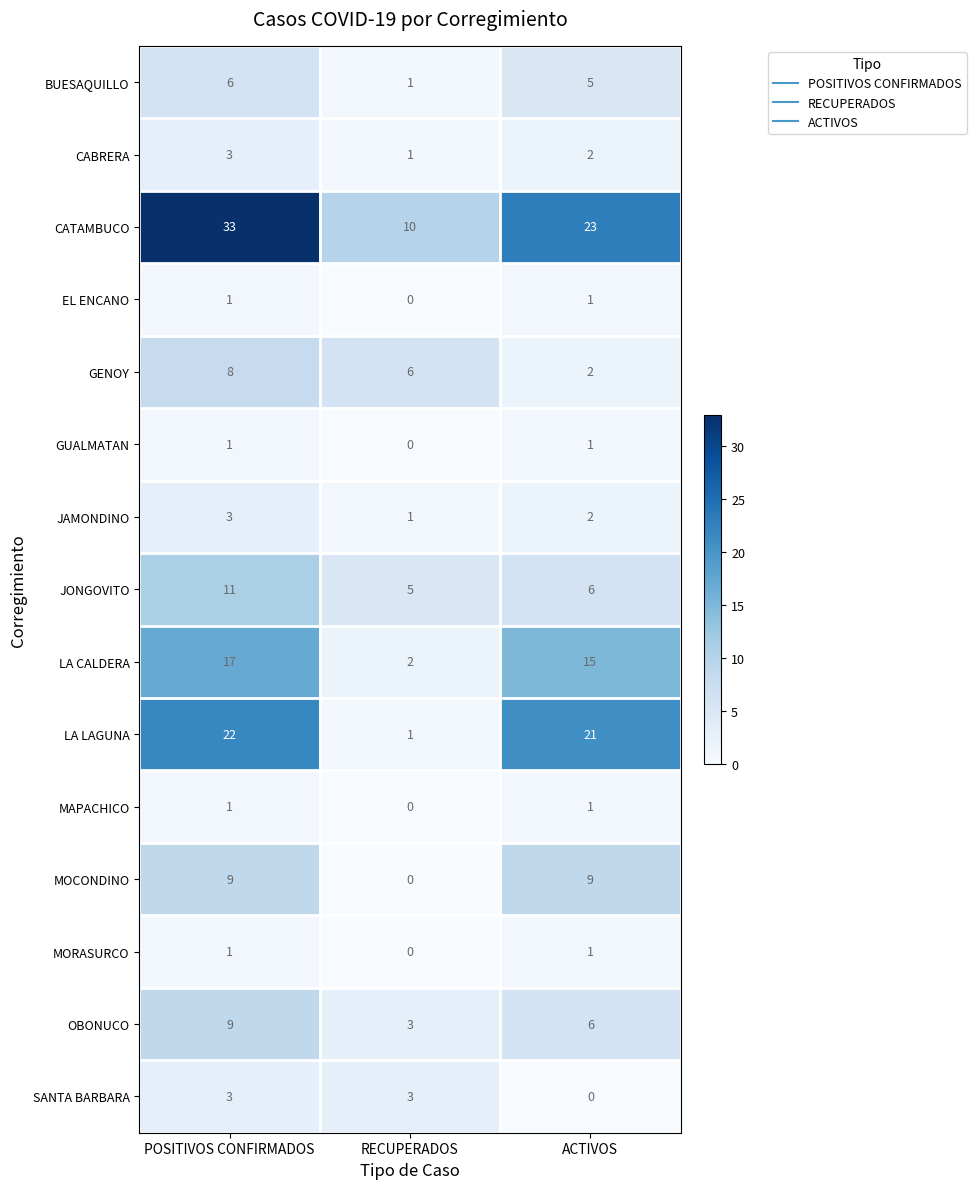

What is the total value across all series at RECUPERADOS?

33